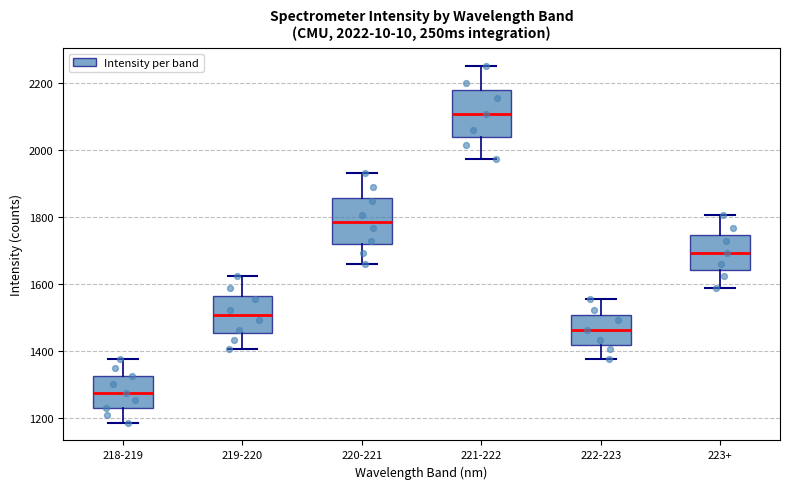

Which box's median line is the highest?

221-222